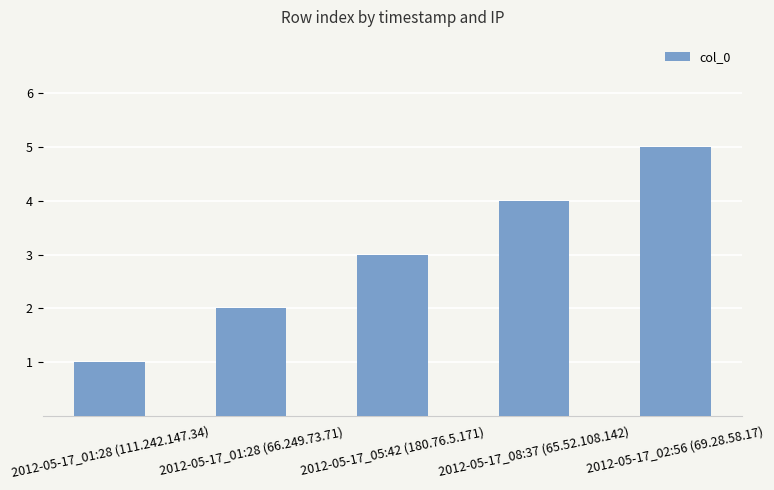

How many values are below 3?

2